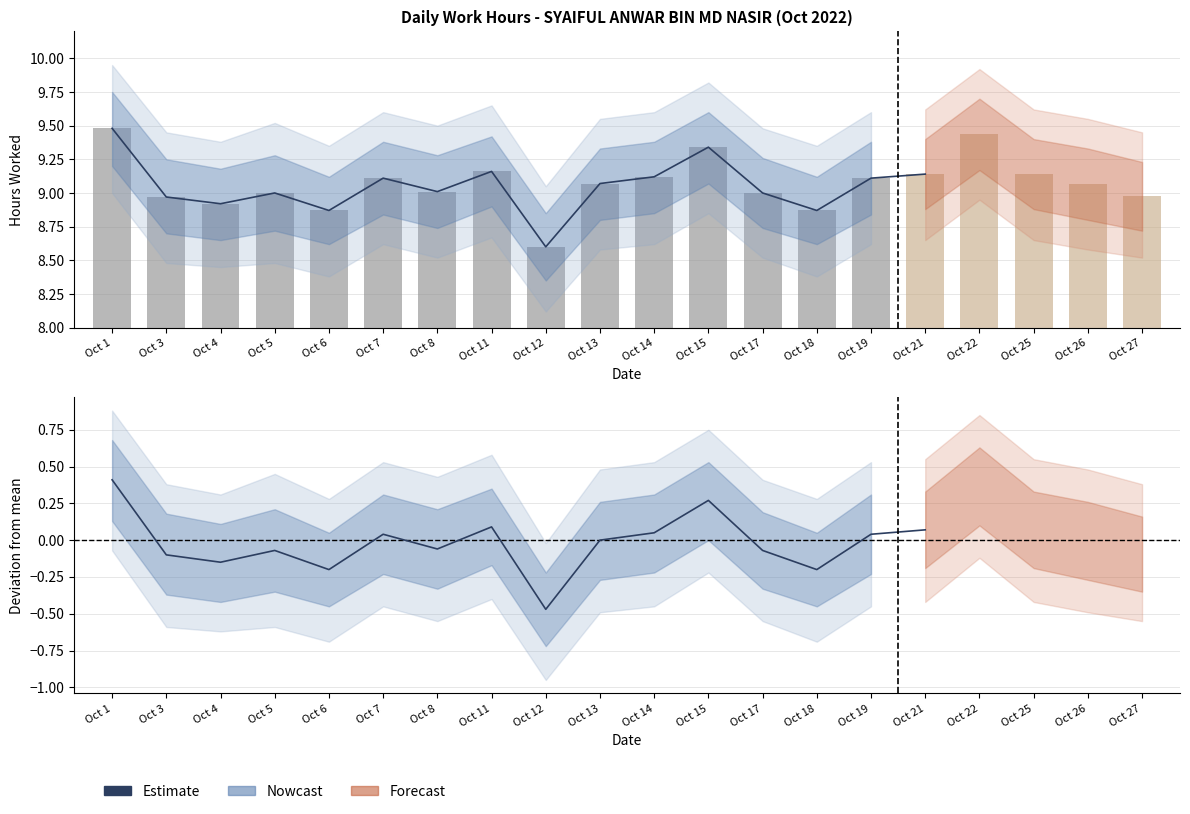

Reading left to right, list all the values displayed in this chart.

0.4	-0.1	-0.1	-0.1	-0.2	0.0	-0.1	0.1	-0.5	0.0	0.1	0.3	-0.1	-0.2	0.0	0.1